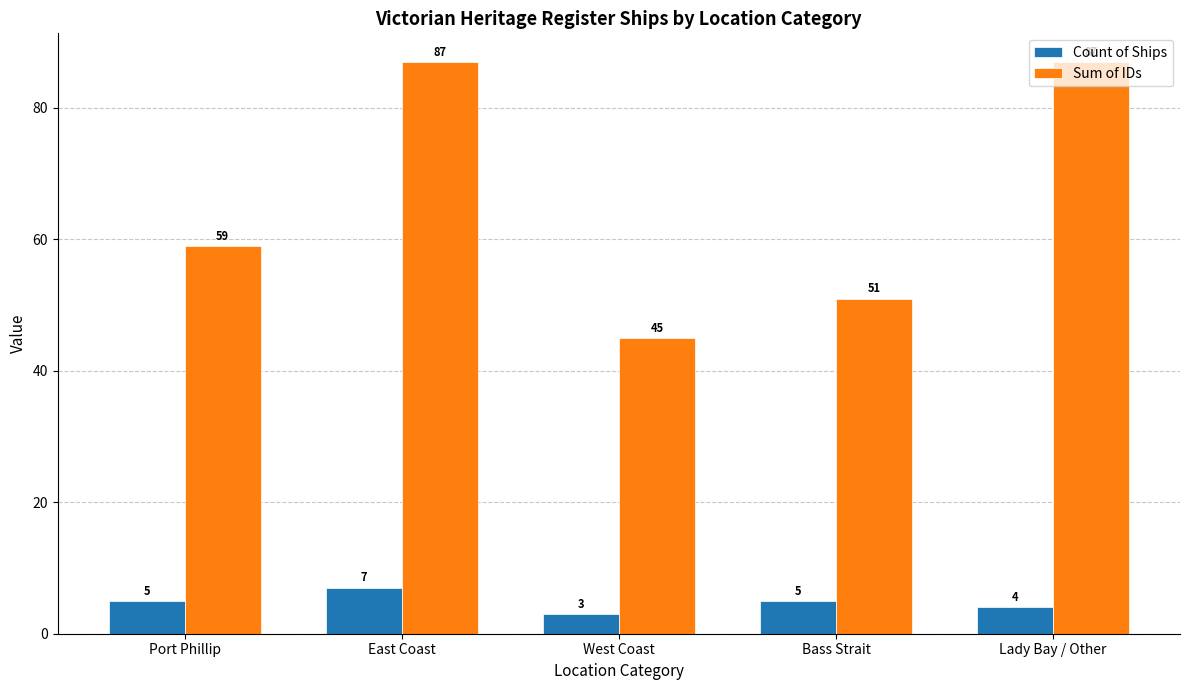

At how many categories does at least one series exceed 37?

5